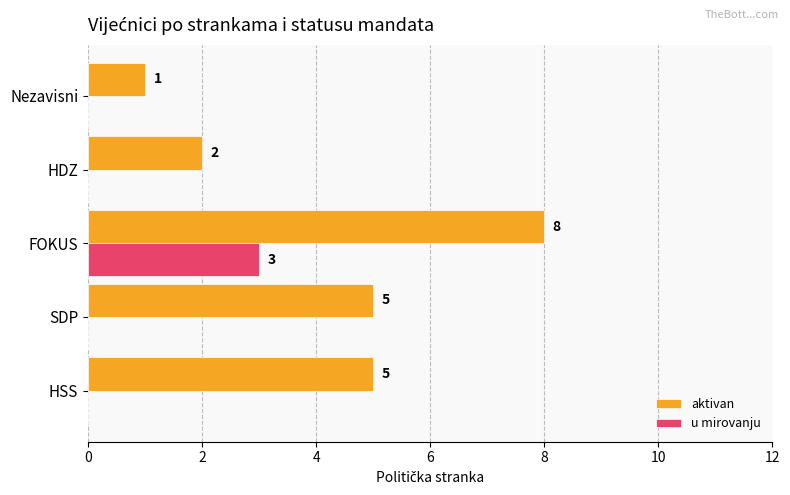

What is the highest value of the aktivan series?

8